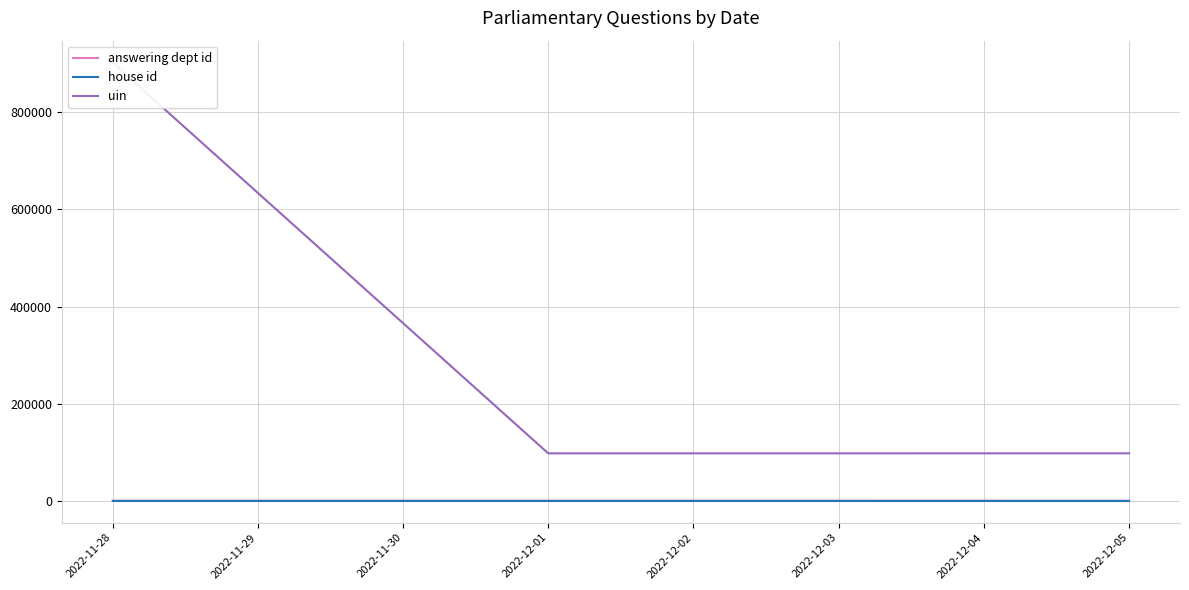

Is it true that answering dept id equals 78.5 at 2022-11-28?

False